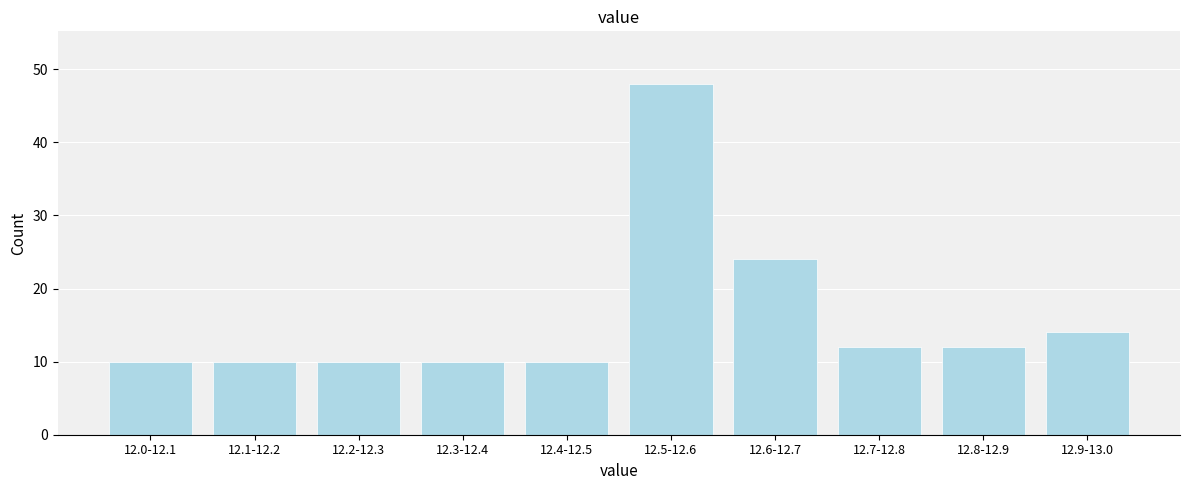

Reading right to left, what are all the values shown in this chart?

14	12	12	24	48	10	10	10	10	10